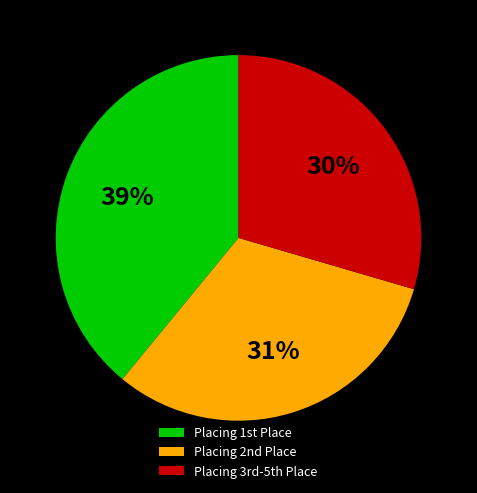

Rank the categories by value from highest to lowest.

Placing 1st Place, Placing 2nd Place, Placing 3rd-5th Place